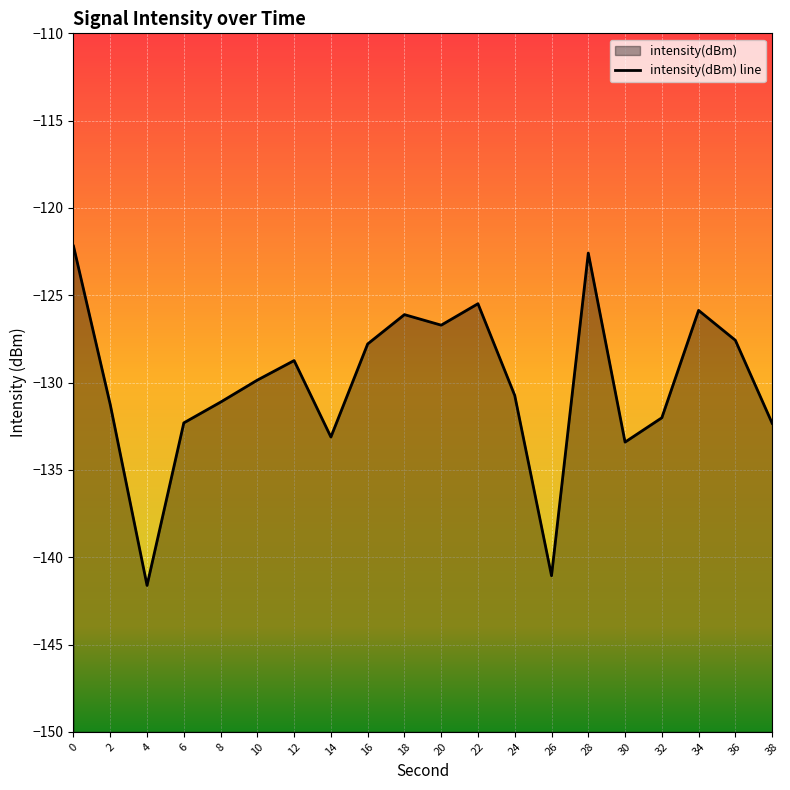

Rank the categories by value from lowest to highest.

4, 26, 30, 14, 38, 6, 32, 2, 8, 24, 10, 12, 16, 36, 20, 18, 34, 22, 28, 0